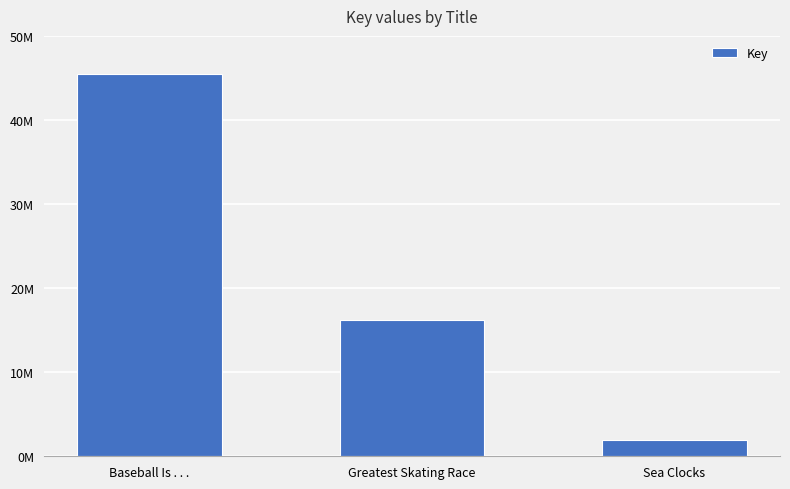

Reading left to right, list all the values displayed in this chart.

45484329	16186240	1904779